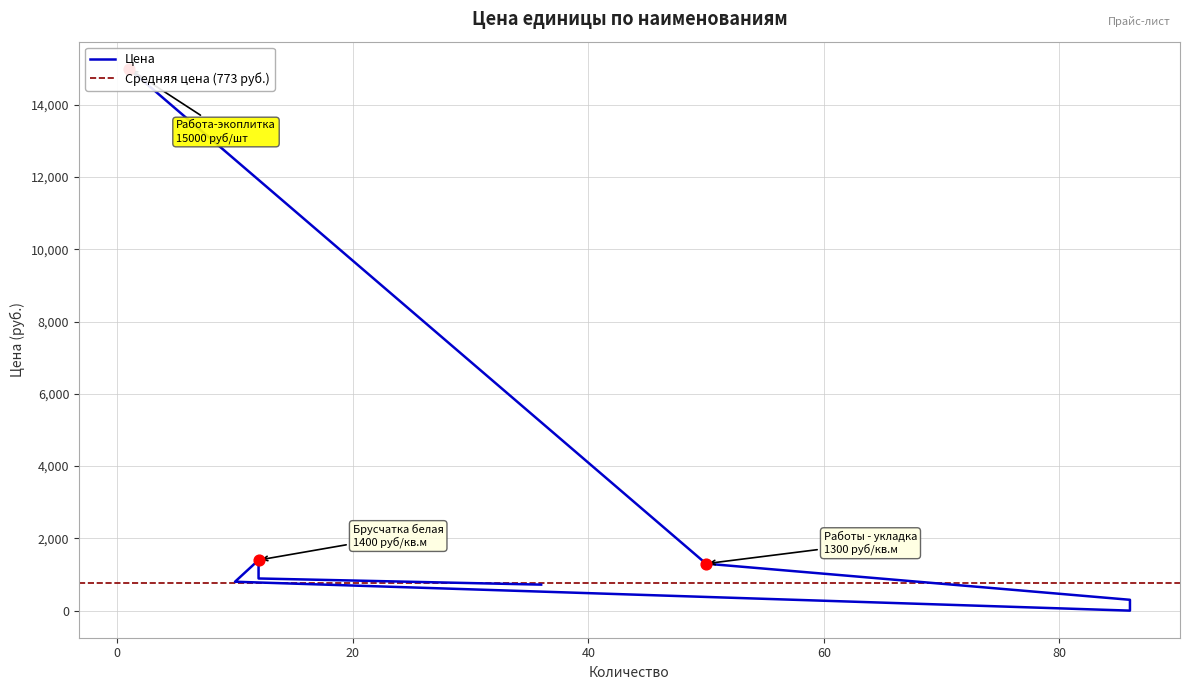

Between Работы бордюр and Брусчатка серая, which is larger?

Брусчатка серая